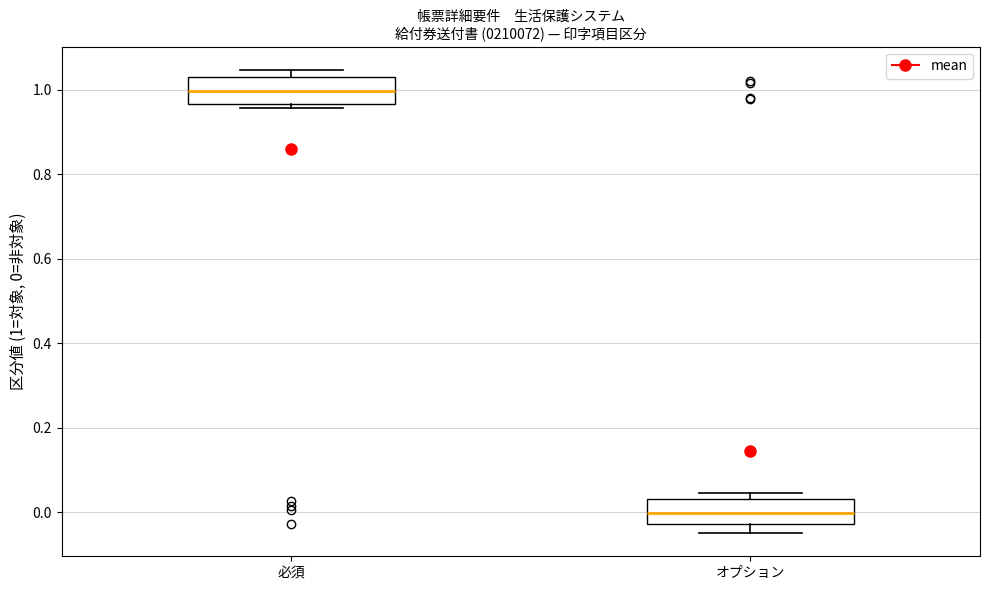

Where is the lower edge of the box for 必須 on the y-axis? The values are not printed on the chart, so give them approximately, as read against the axis.

0.96